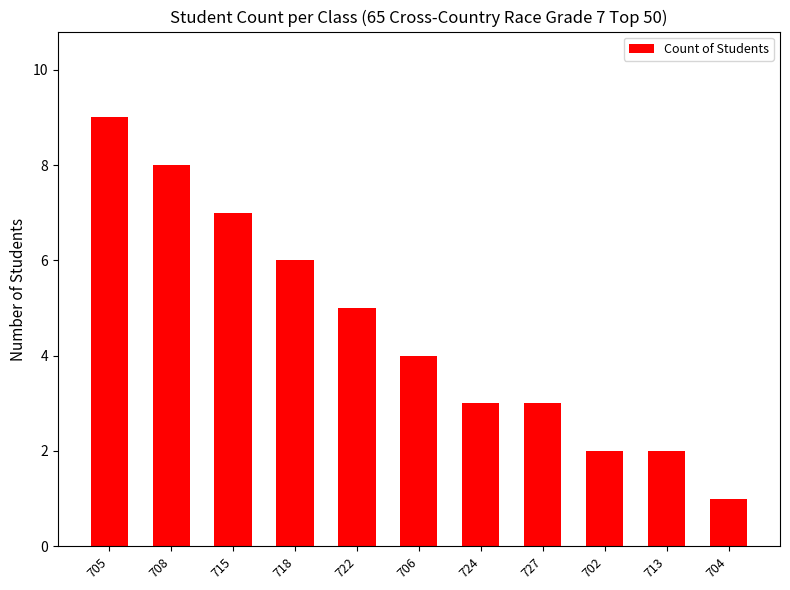

What is the greatest value displayed?

9